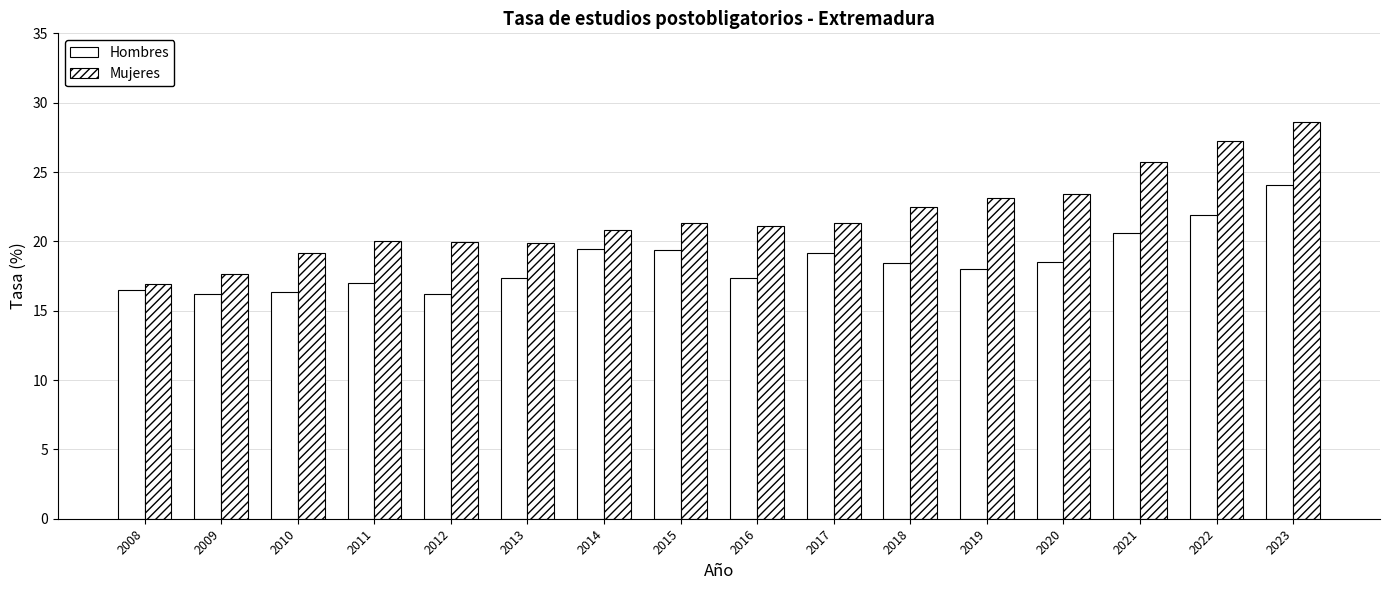

Count the number of categories in the chart.

16